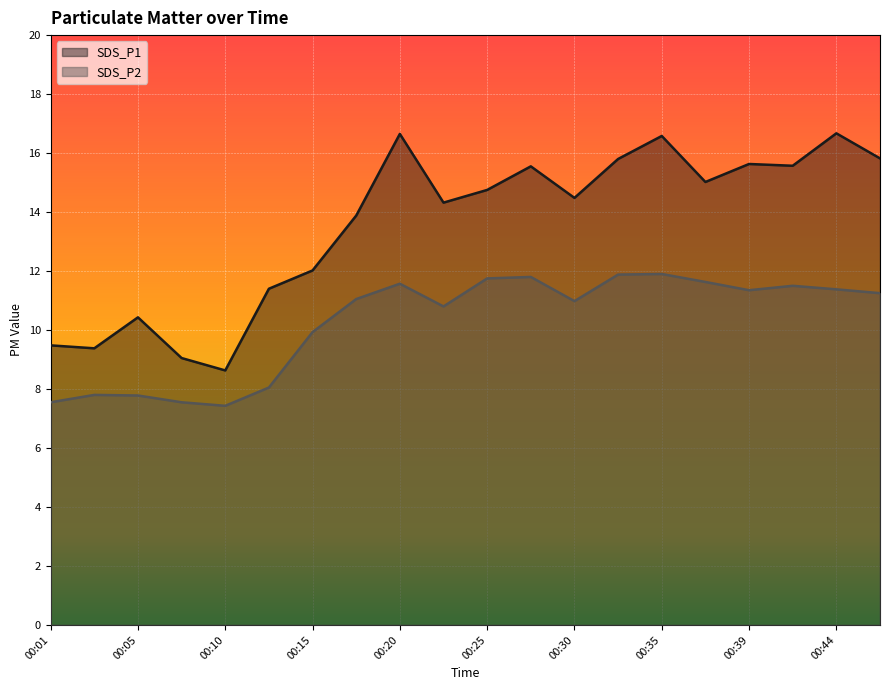

Is the value of SDS_P2 at 00:20 greater than the value of SDS_P1 at 00:42?

No